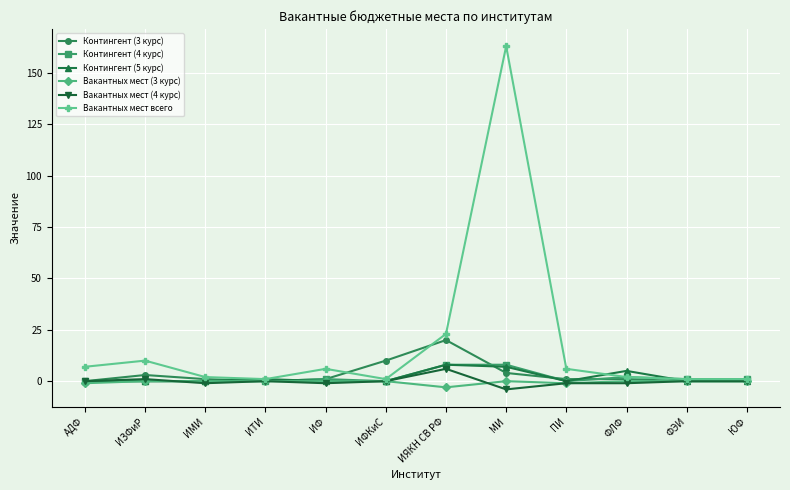

What is the label of the 7th point from the left?

ИЯКН СВ РФ